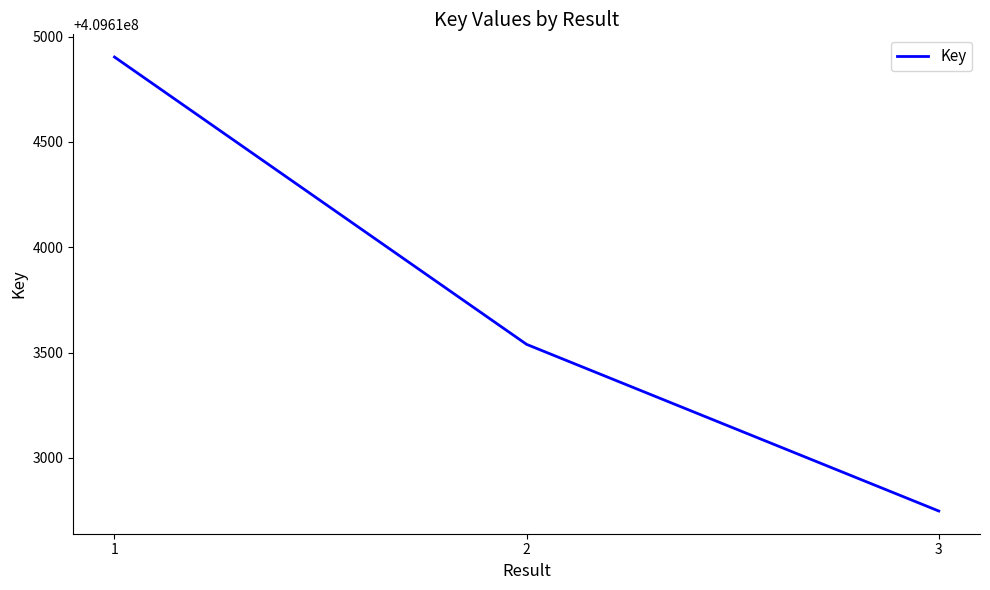

How many categories are shown in the chart?

3